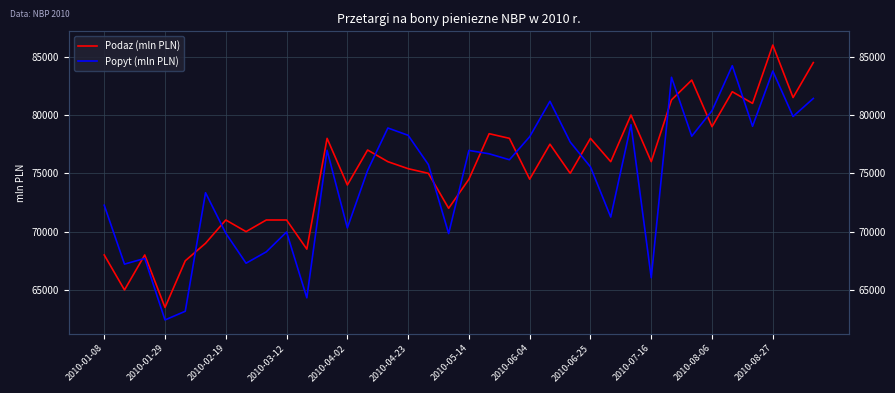

What position from the left is 2010-08-27?

12